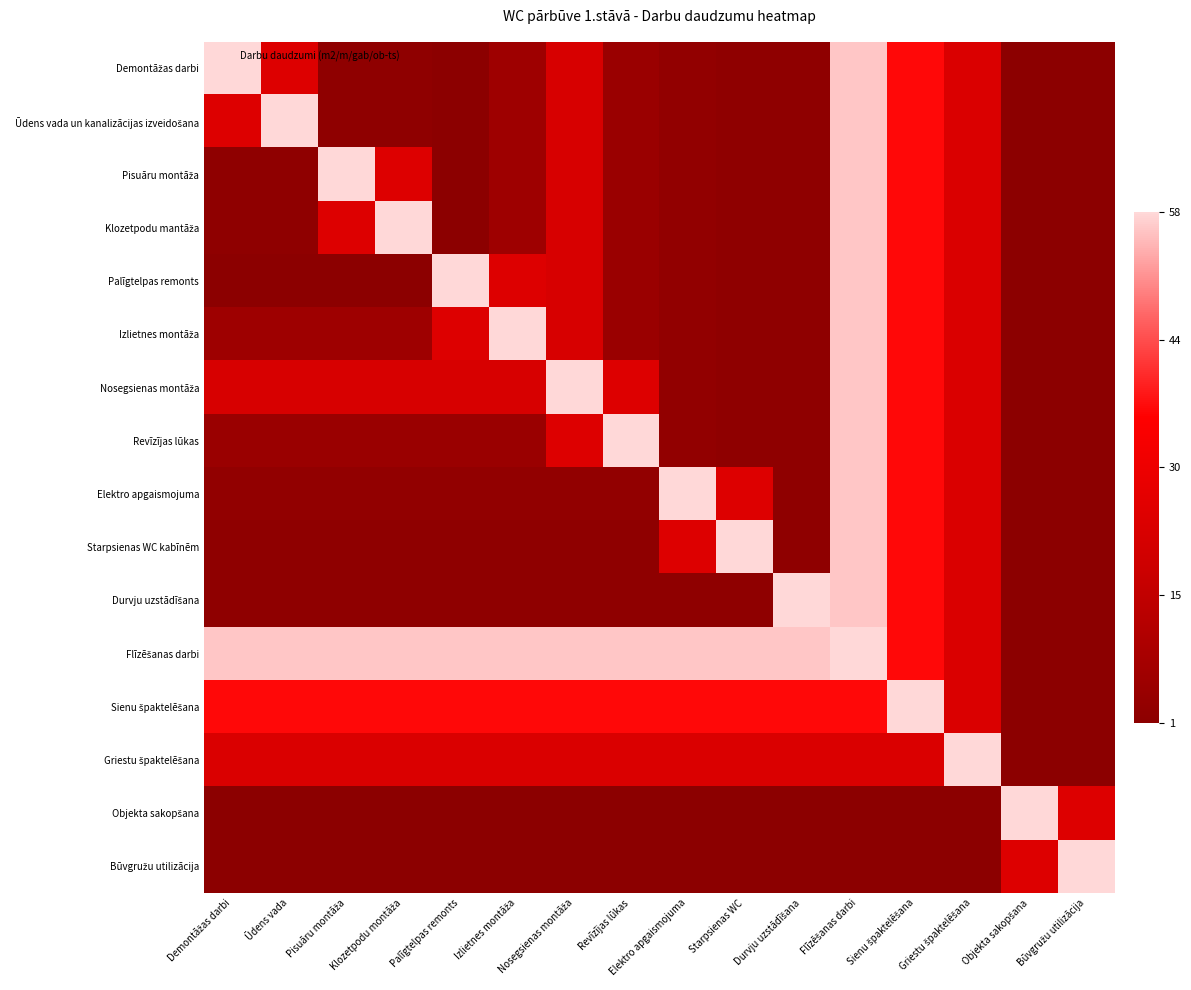

What is the difference between the highest and lowest values at Starpsienas WC?

1.0